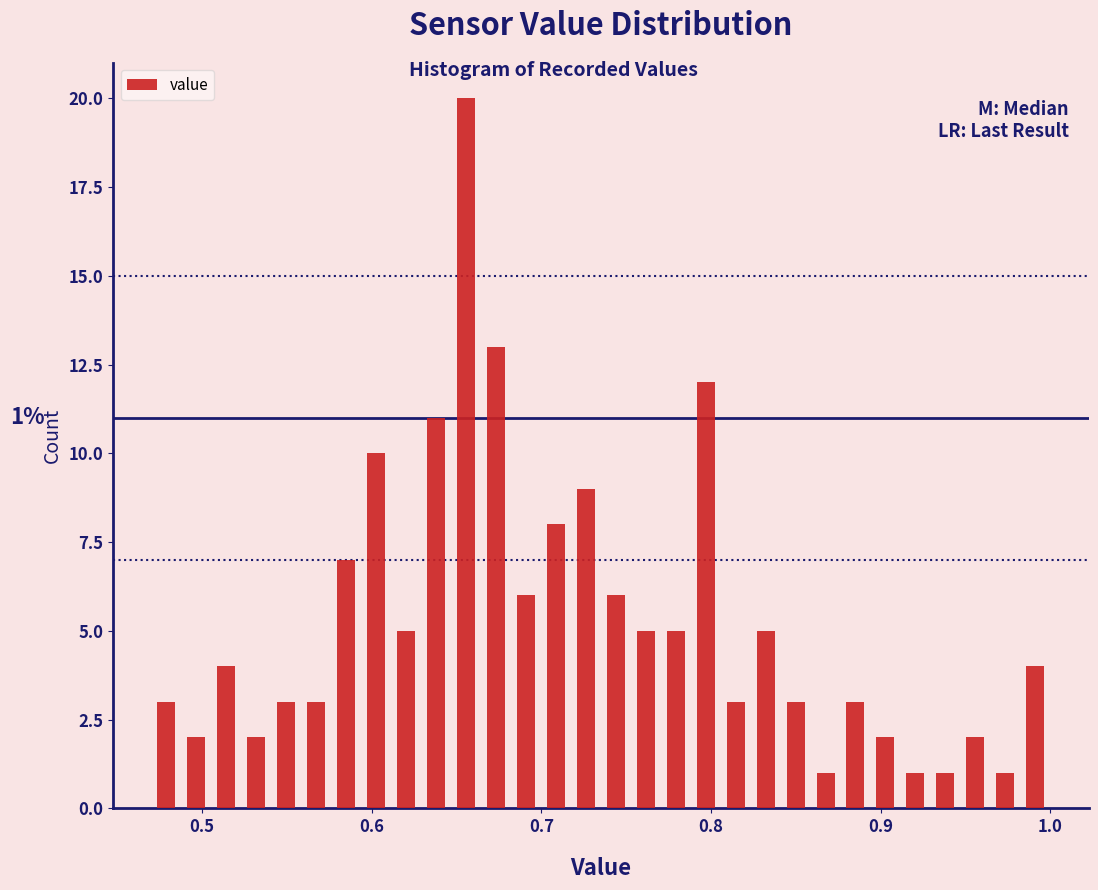

Read against the x-axis, roughly where is the centre of the tallest bar?

0.66